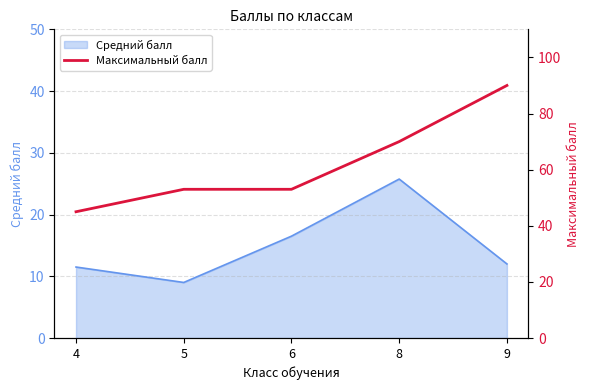

Between 8 and 5, which is larger?

8